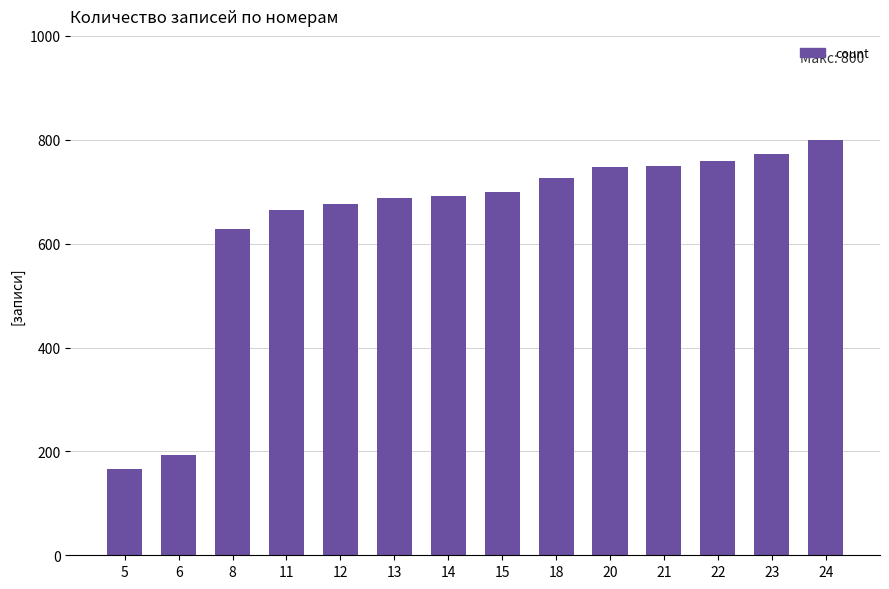

Is it true that the value at 14 is 371?

False